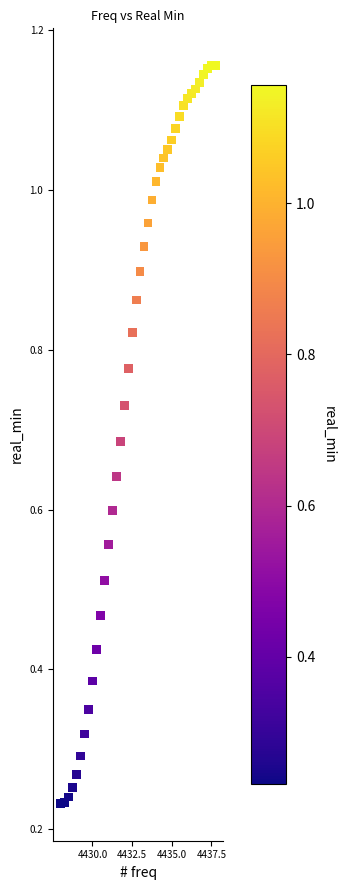

What is the range of X values (max minus min)?

9.8